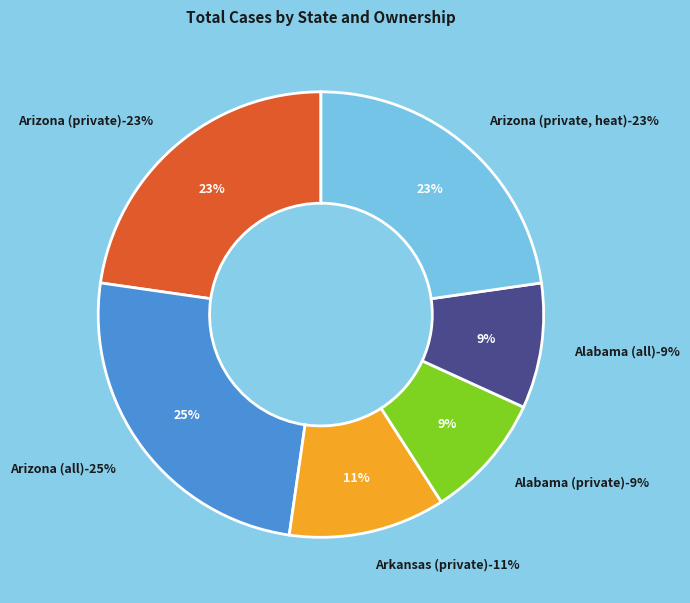

Does any single category account for the majority?

No